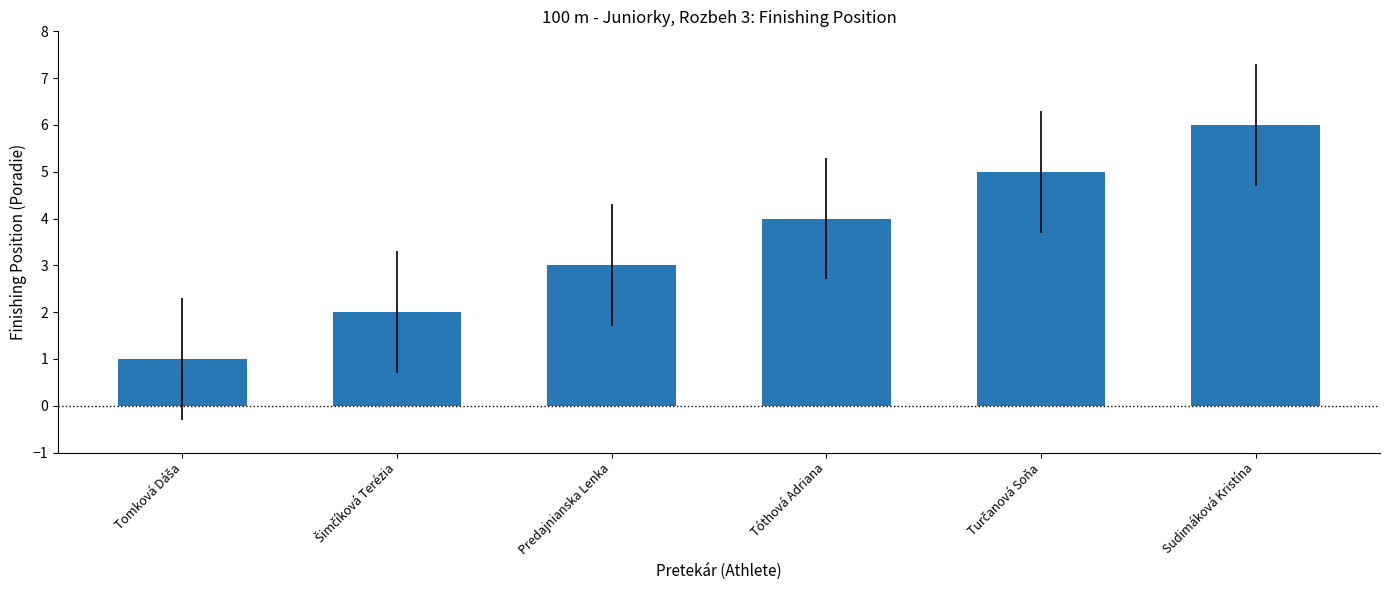

Which category has the highest value across all series?

Sudimáková Kristína